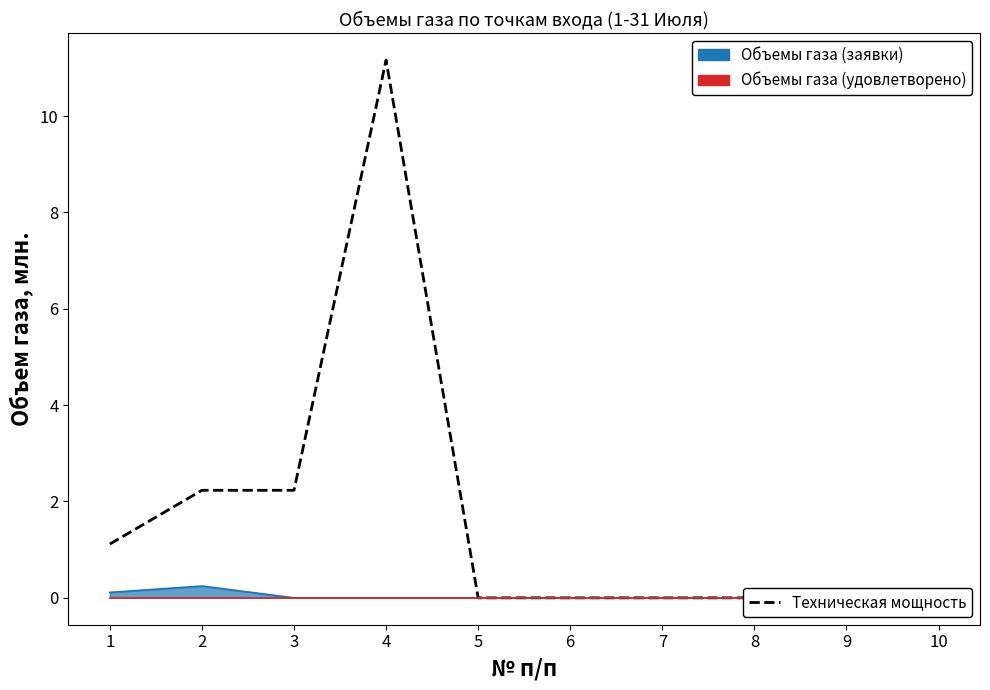

List the labels in order of value, largest first.

4, 2, 3, 1, 5, 6, 7, 8, 9, 10